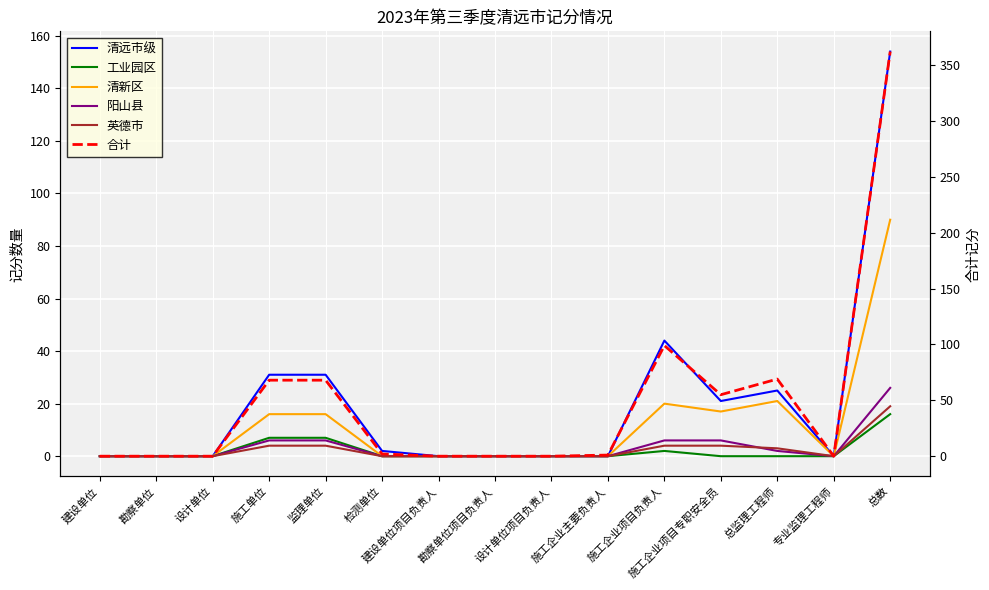

At which category does 清远市级 reach its first local peak?

施工企业项目负责人